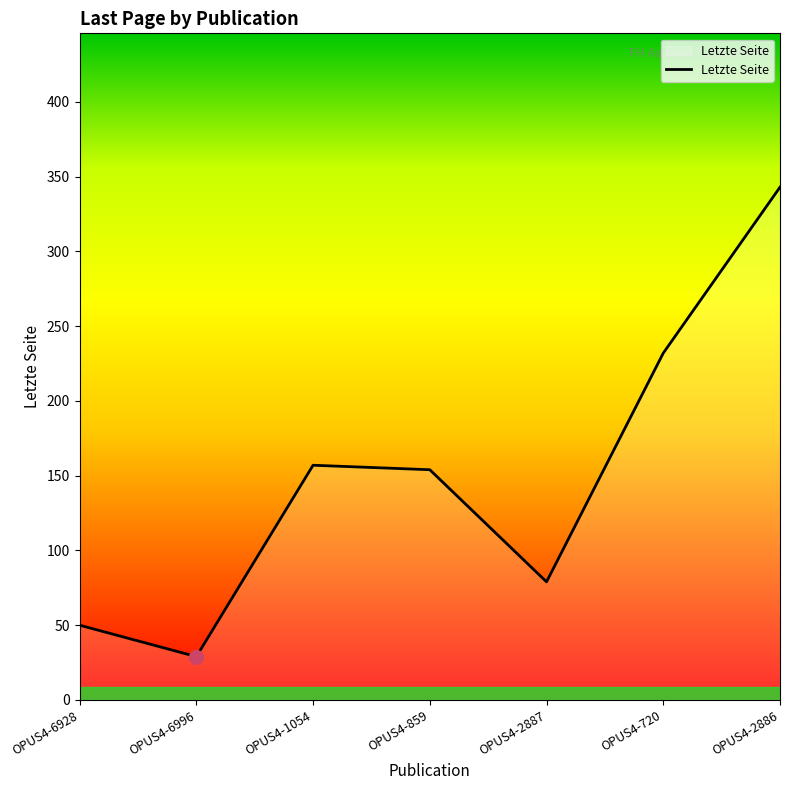

True or false: the data shows 154 at OPUS4-859.

True